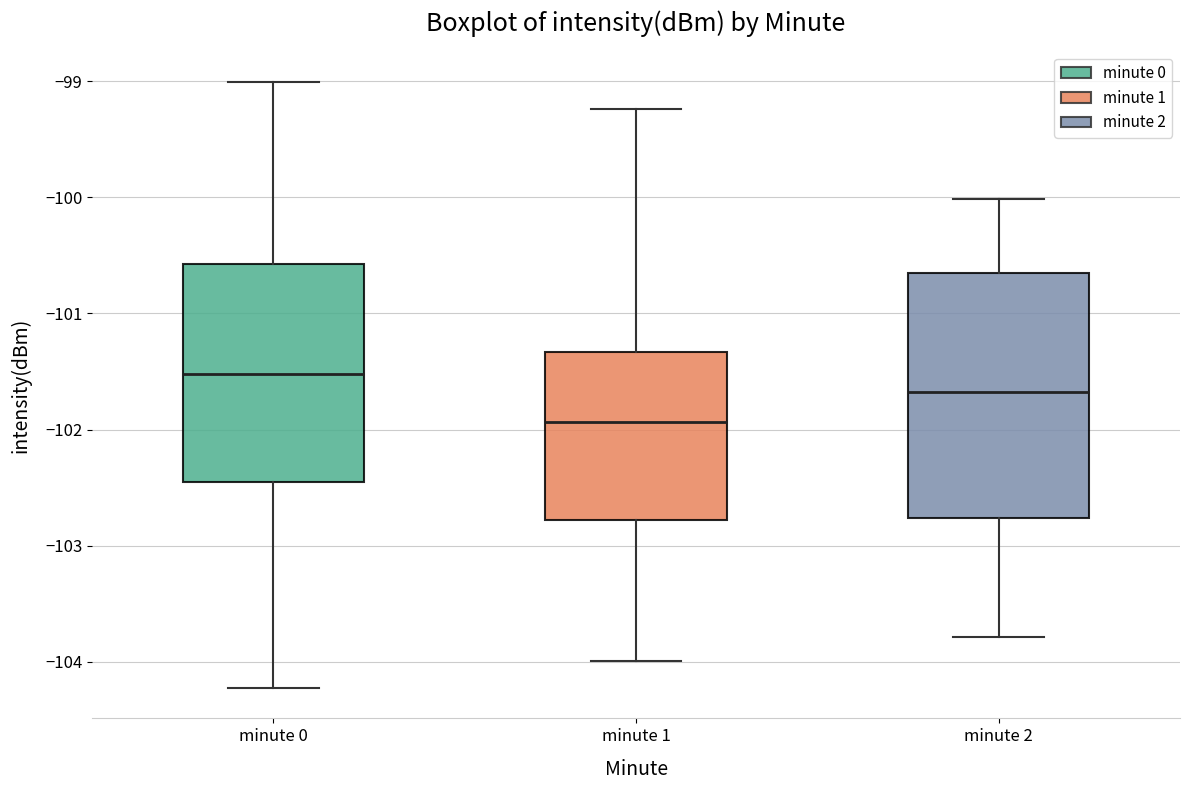

Comparing the boxes themselves (not the whiskers), which one is the tallest?

minute 2